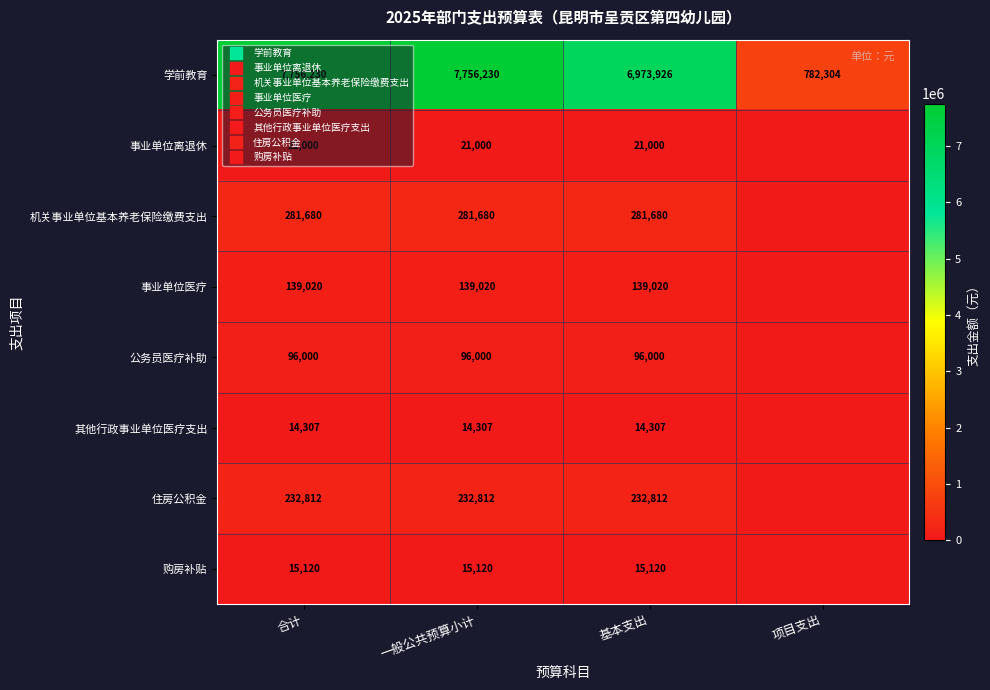

At which label does 住房公积金 reach its minimum?

项目支出